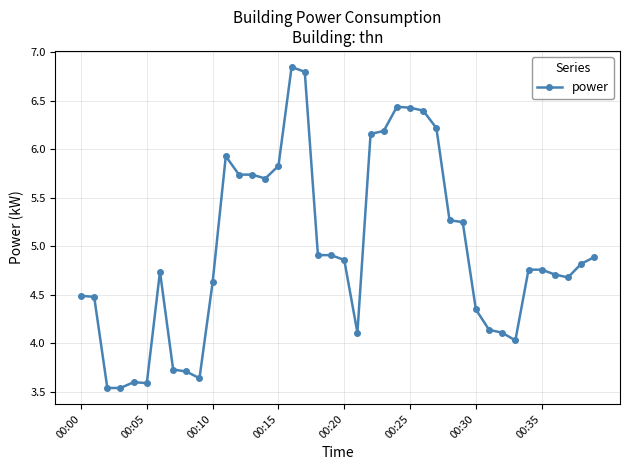

True or false: the data has more than 1 interior local peaks.

True